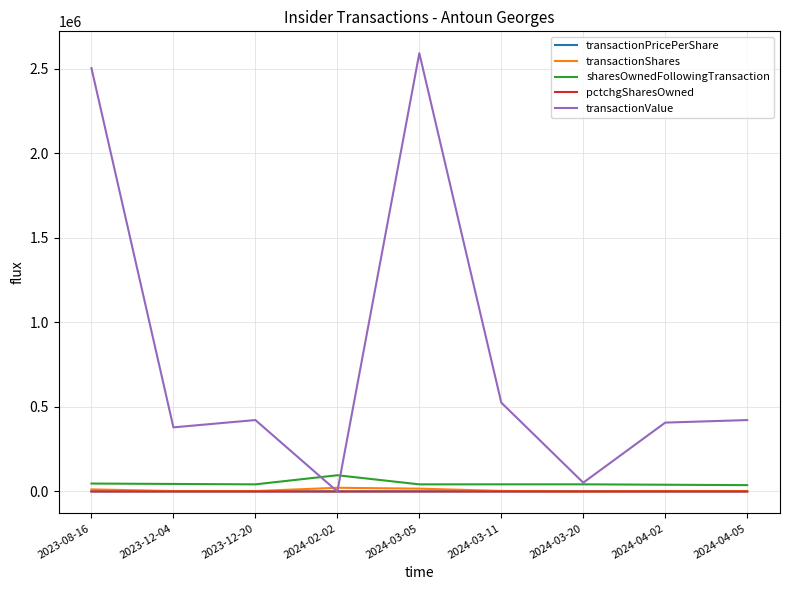

Between which two adjacent categories do transactionShares and transactionValue first intersect?

2023-12-20 and 2024-02-02